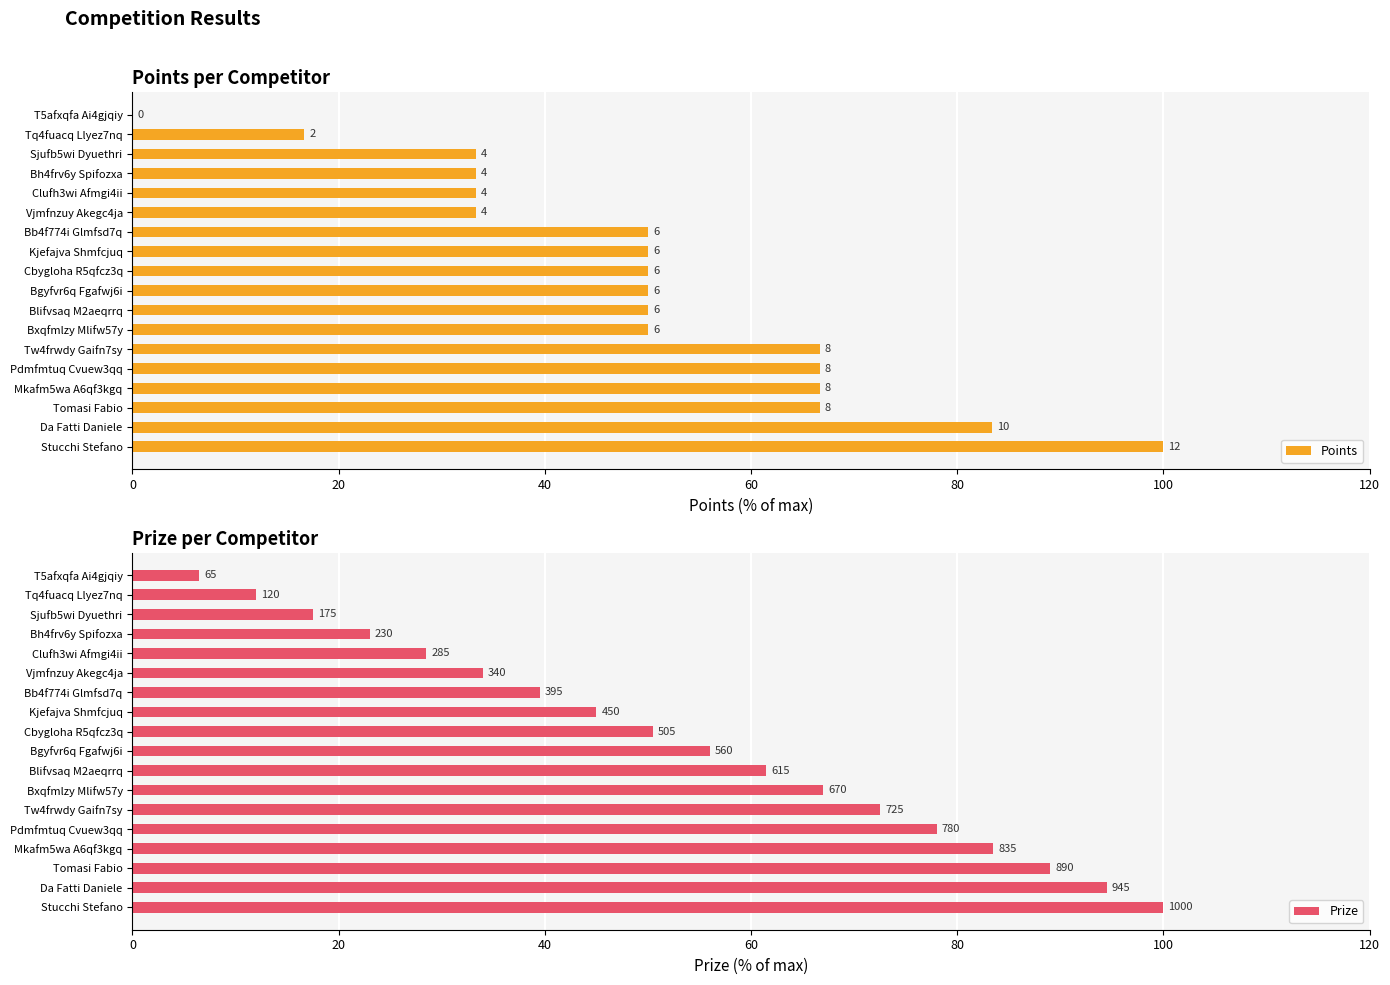

What value does the Points series have at Tq4fuacq Llyez7nq?

16.7